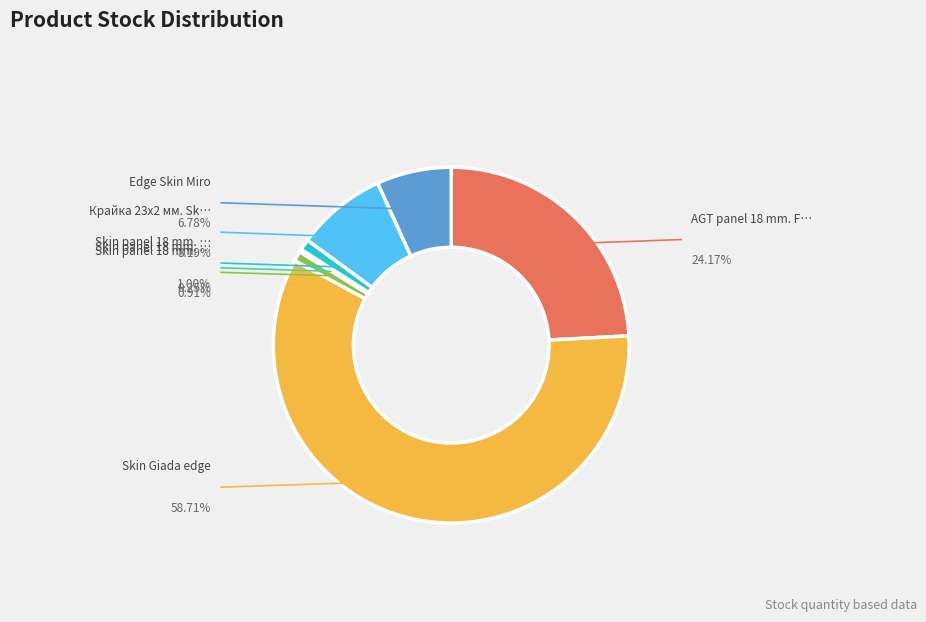

Is there a majority slice in this chart?

Yes